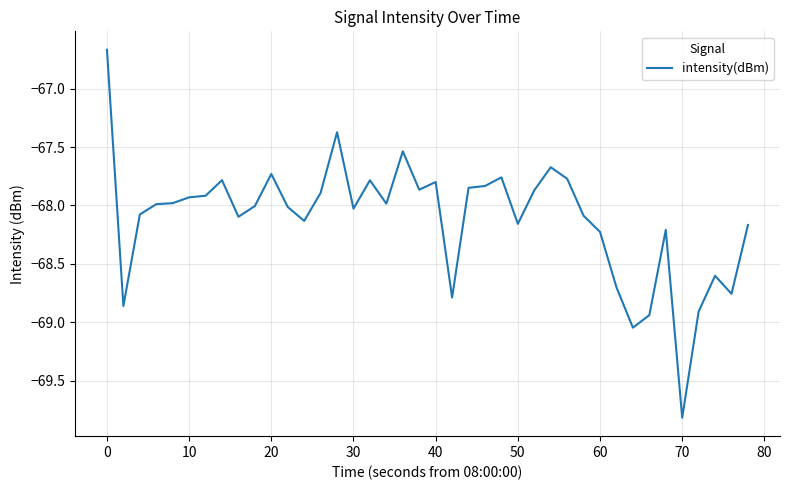

What is the smallest value displayed?

-69.8